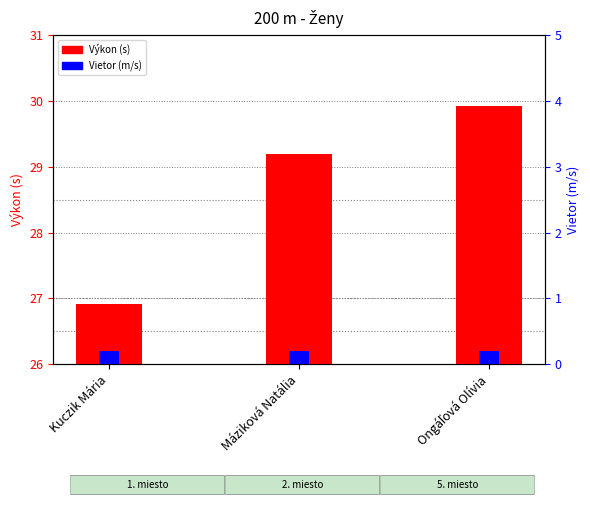

What is the minimum value shown in the chart?

0.2